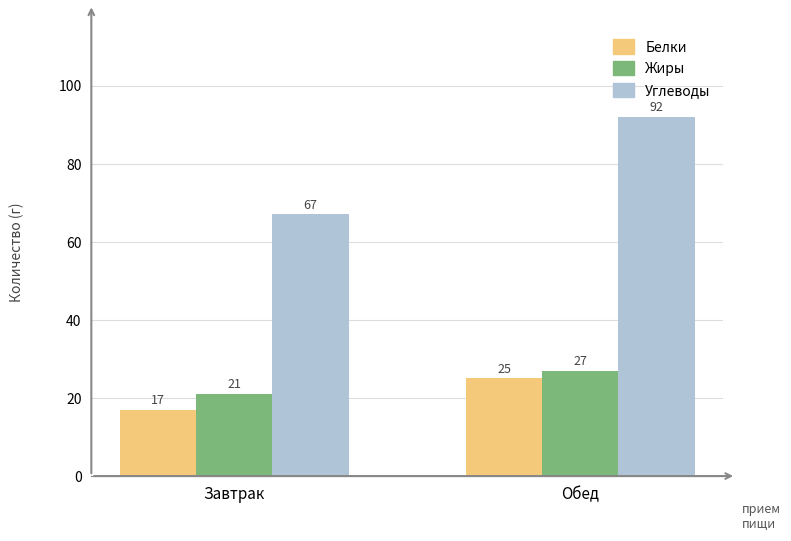

What is the difference between the maximum and minimum values in the Углеводы series?

25